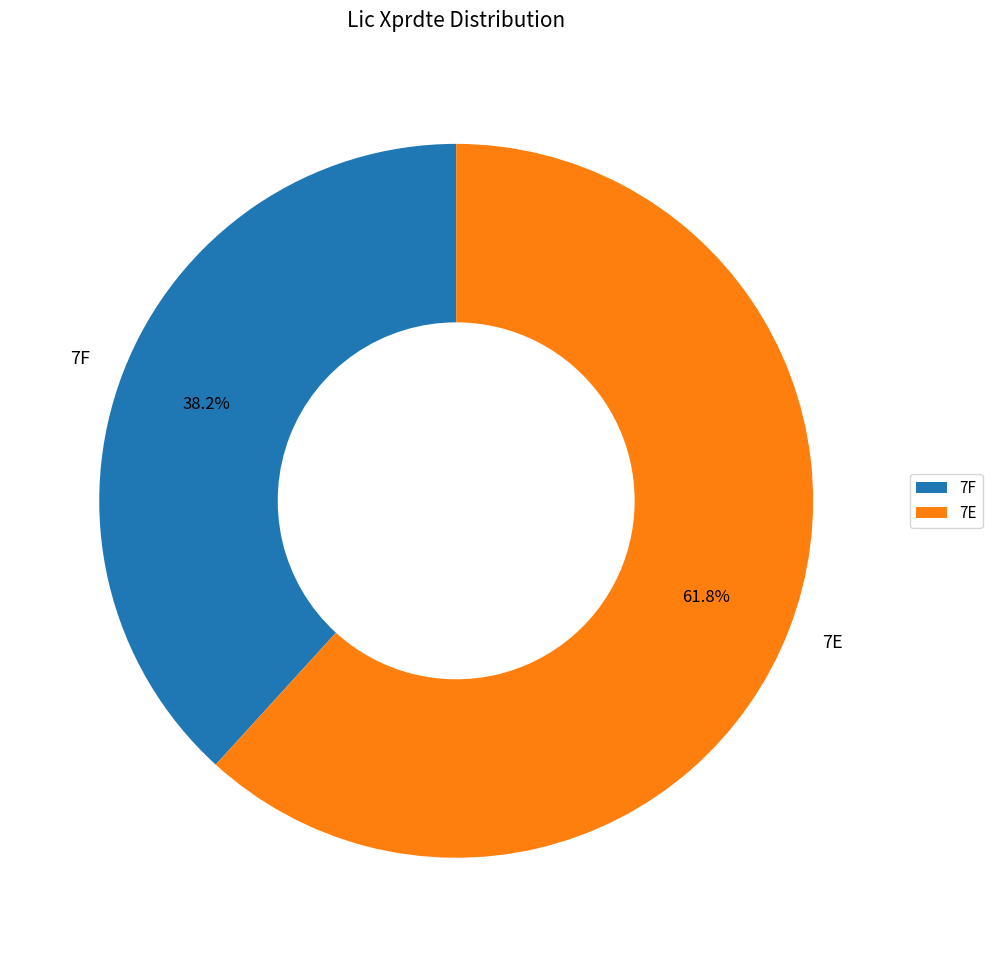

Which has a higher value, 7F or 7E?

7E